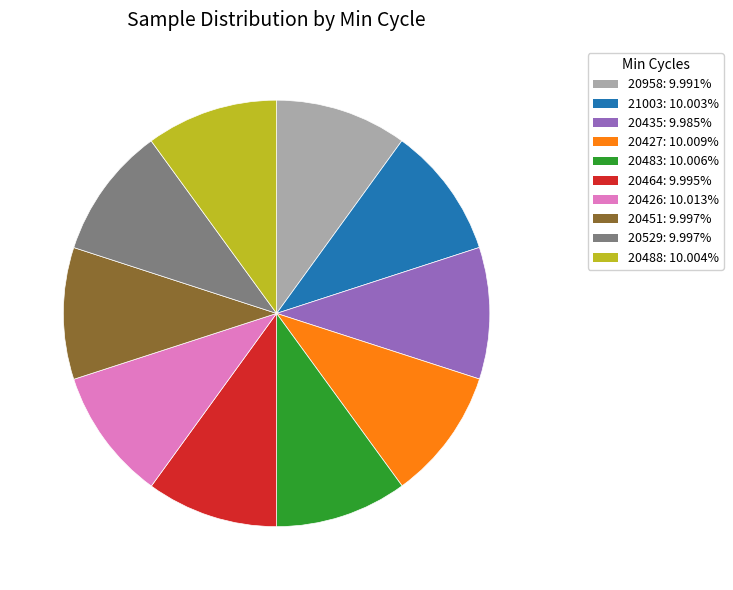

Combined, do 20529: 9.997% and 20958: 9.991% account for over 50%?

No